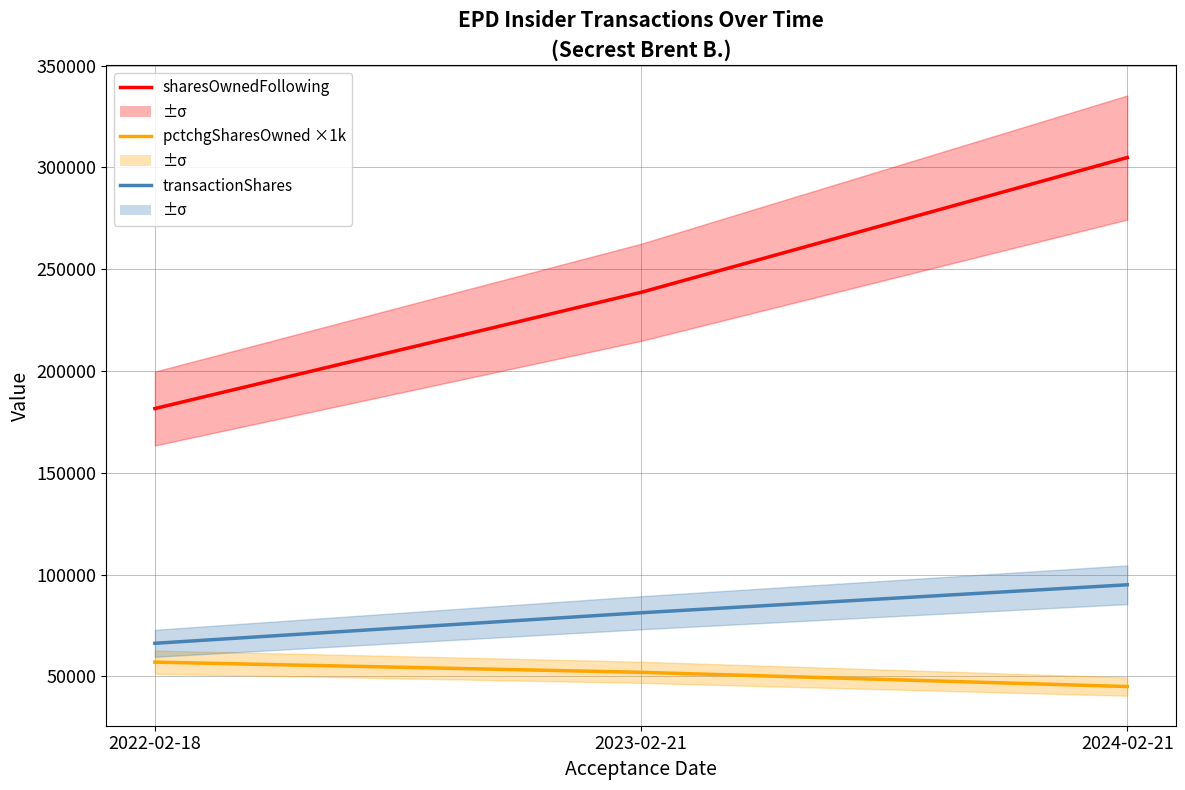

Which series has the largest range (max minus min)?

sharesOwnedFollowing